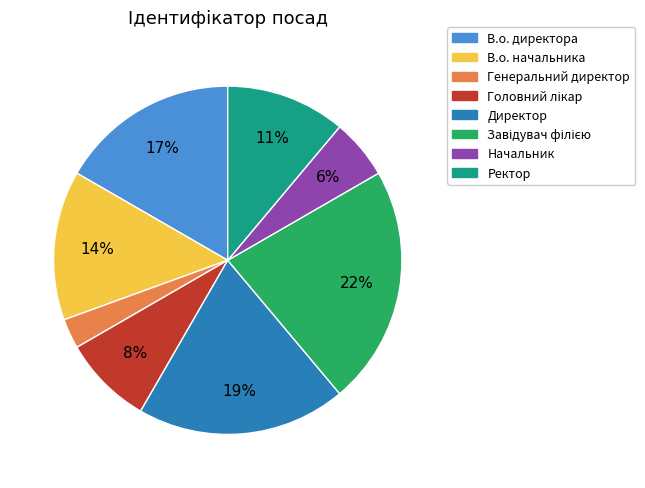

To the nearest percent, what is the combined percentage of В.о. начальника and Головний лікар?

22%